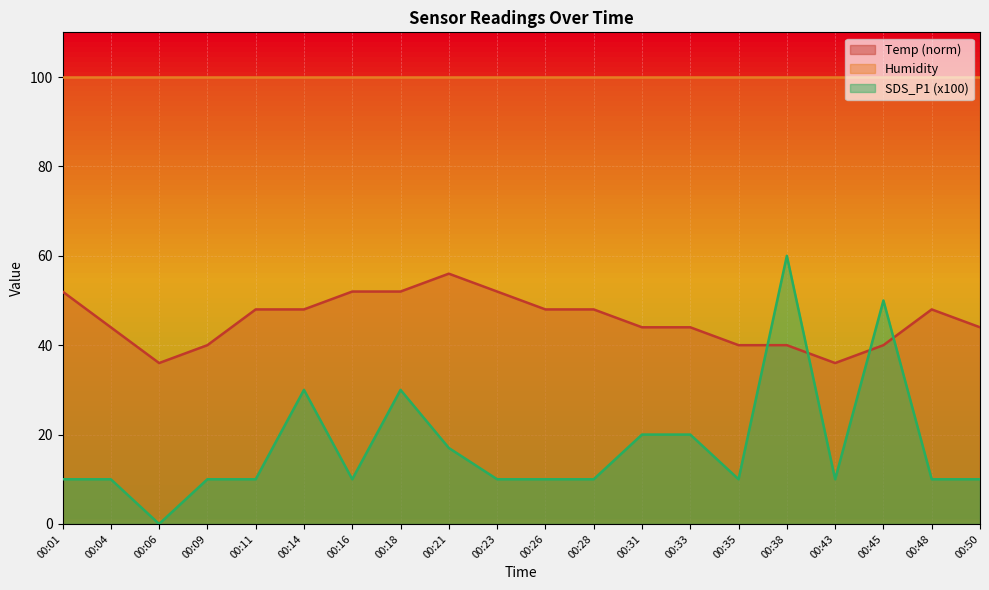

At how many categories does at least one series exceed 36?

20